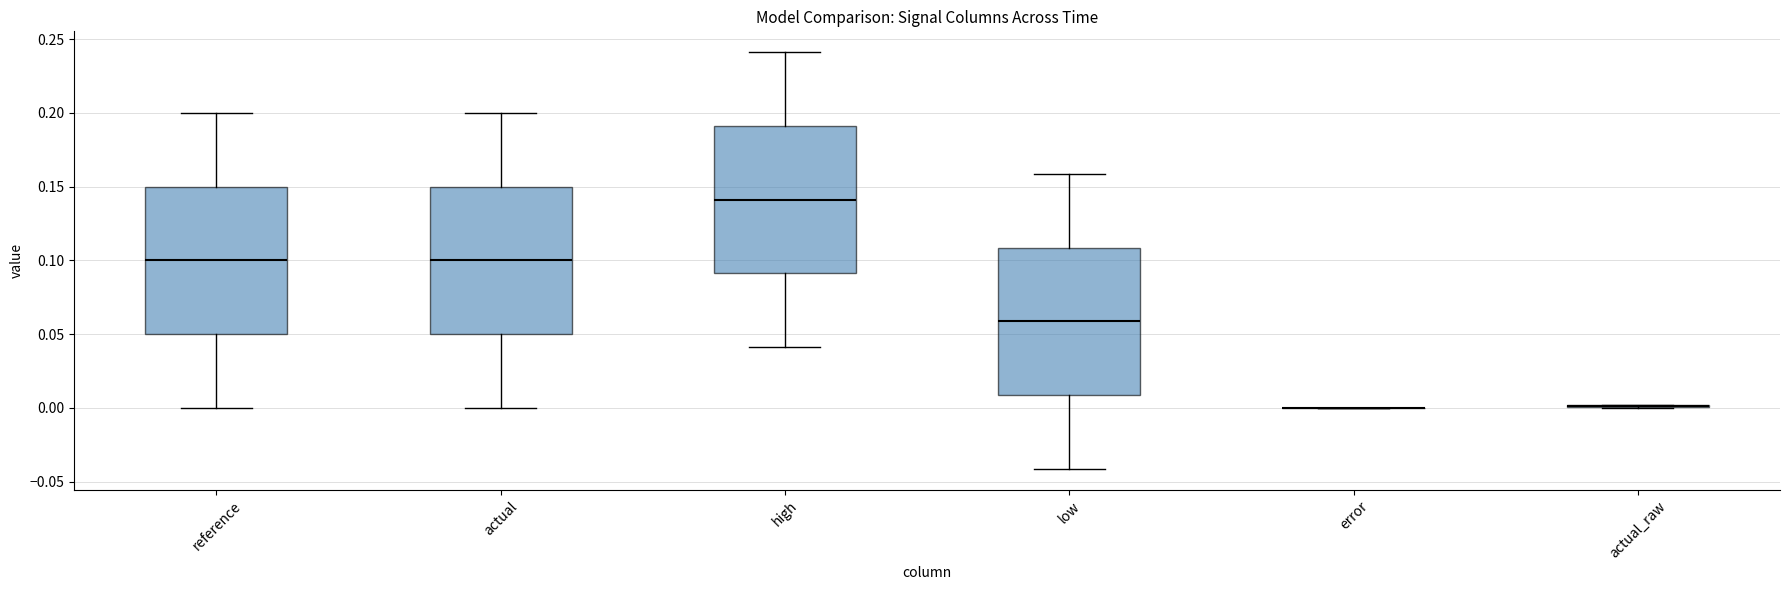

Where does the median line of the box for reference sit on the y-axis? The values are not printed on the chart, so give them approximately, as read against the axis.

0.10